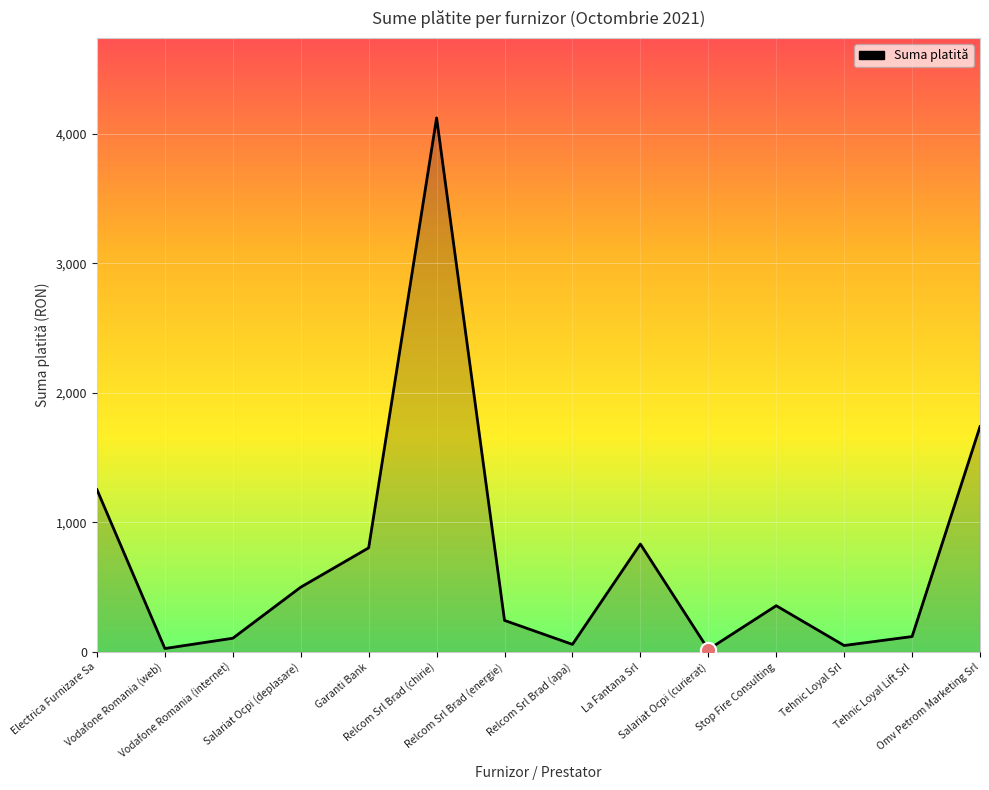

What is the change in value from Vodafone Romania (internet) to Salariat Ocpi (curierat)?

-87.0